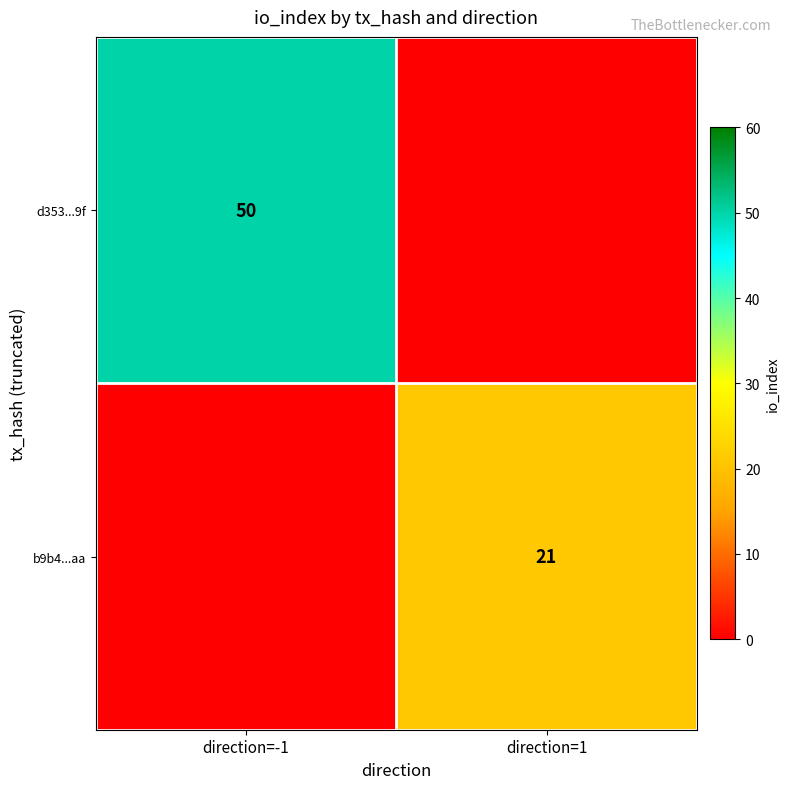

Count the number of categories in the chart.

2